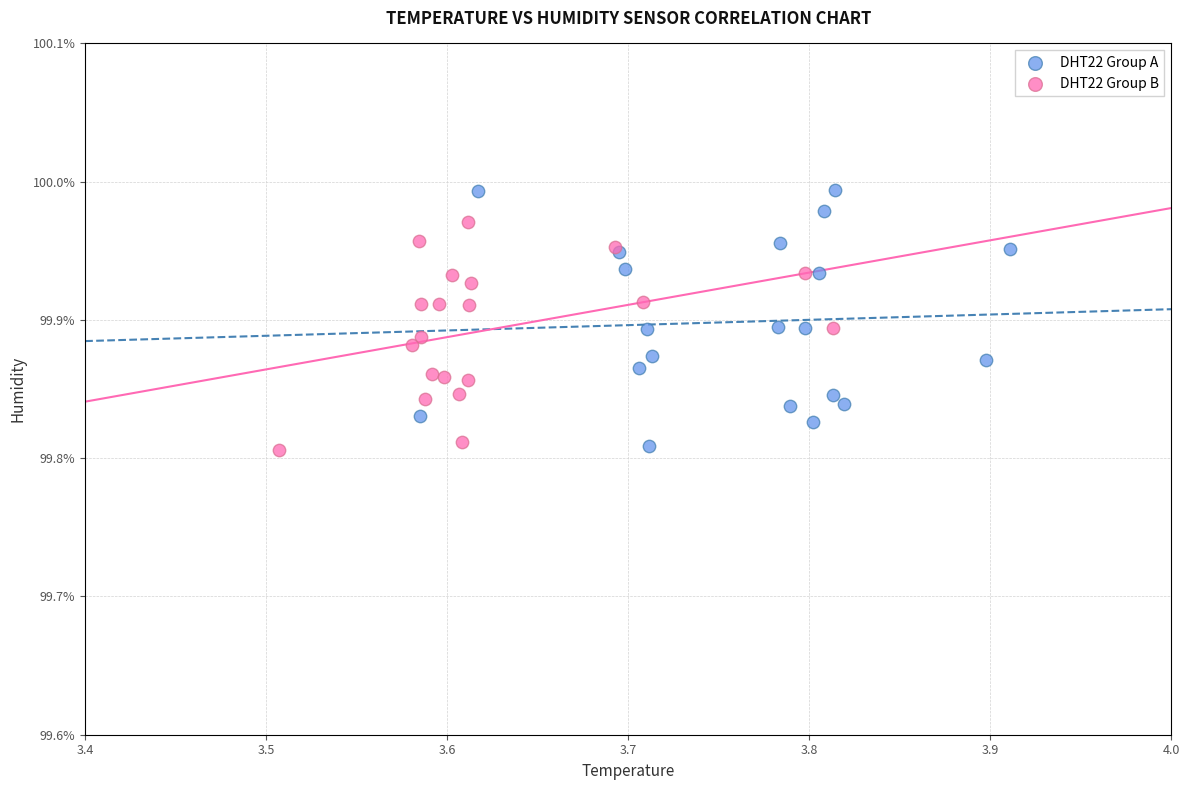

Which series reaches the maximum Y coordinate?

DHT22 Group A